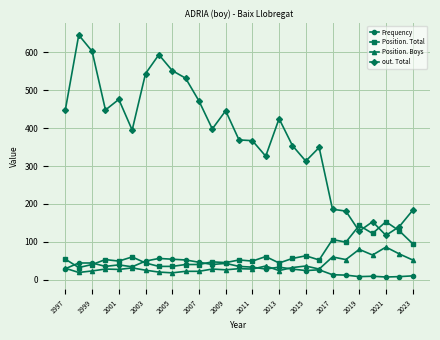

What is the maximum value shown in the chart?

646